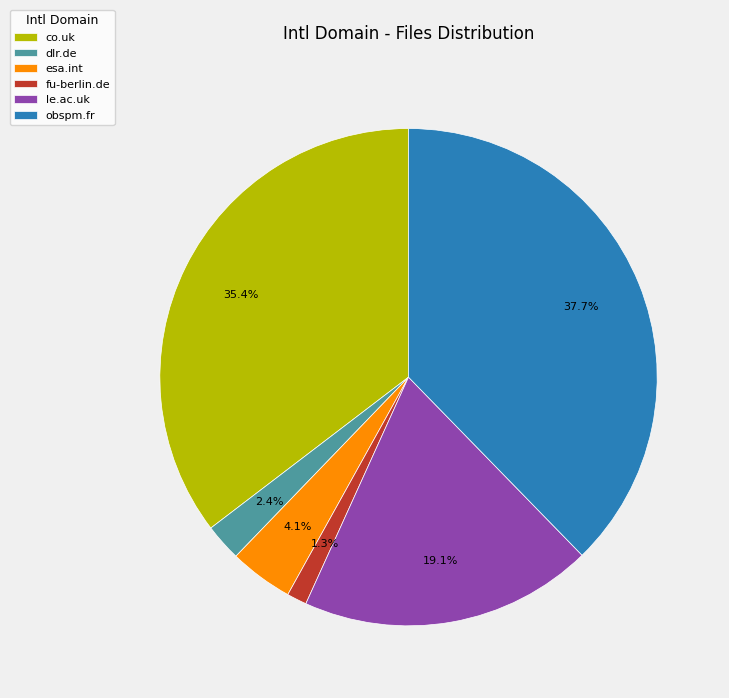

Is there any slice that represents more than half of the pie?

No